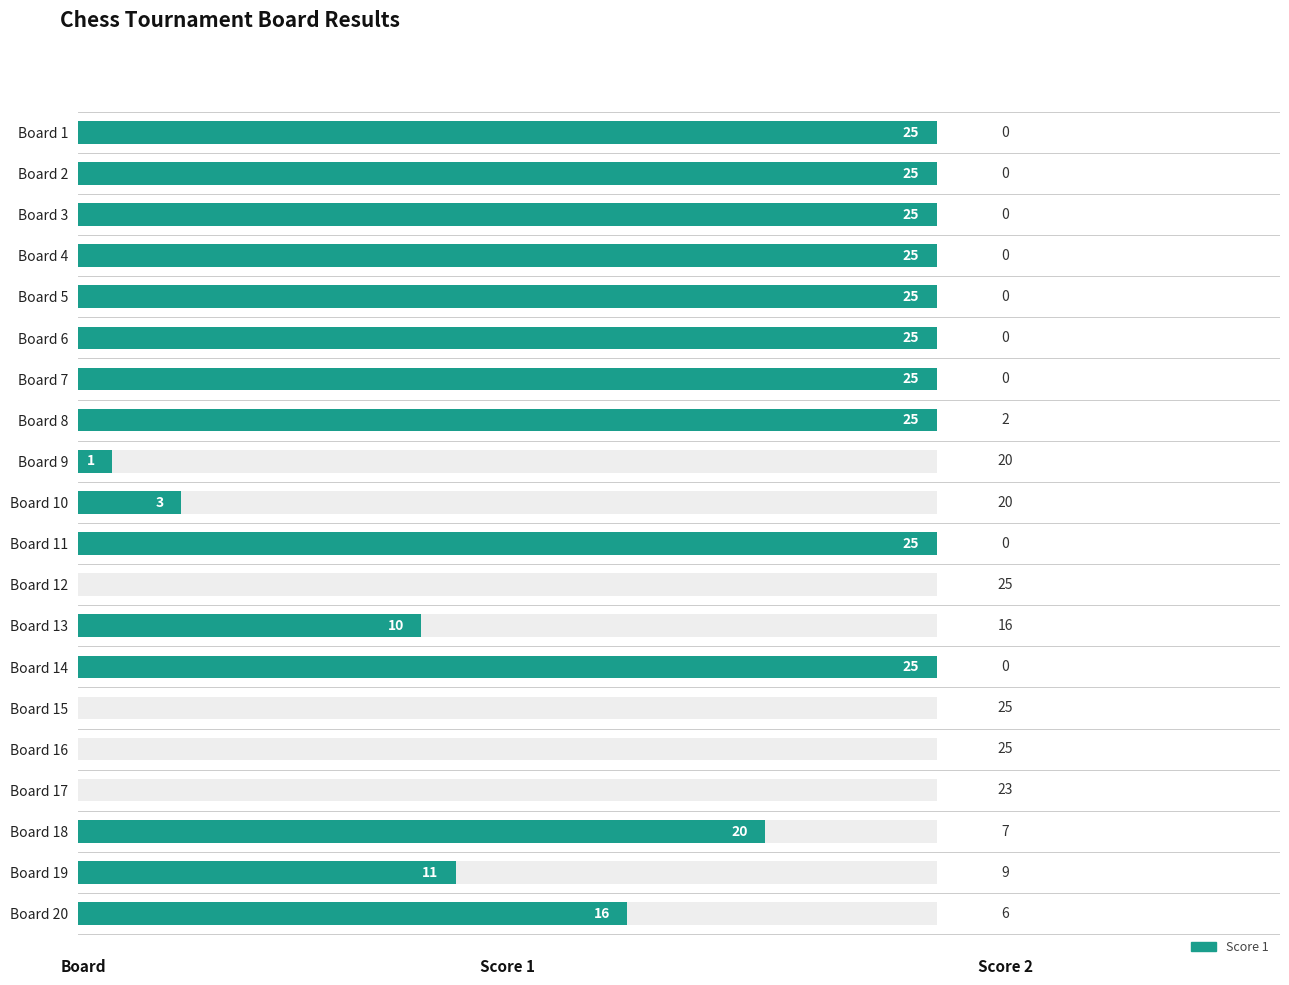

Between 8 and 16, which is larger?

8